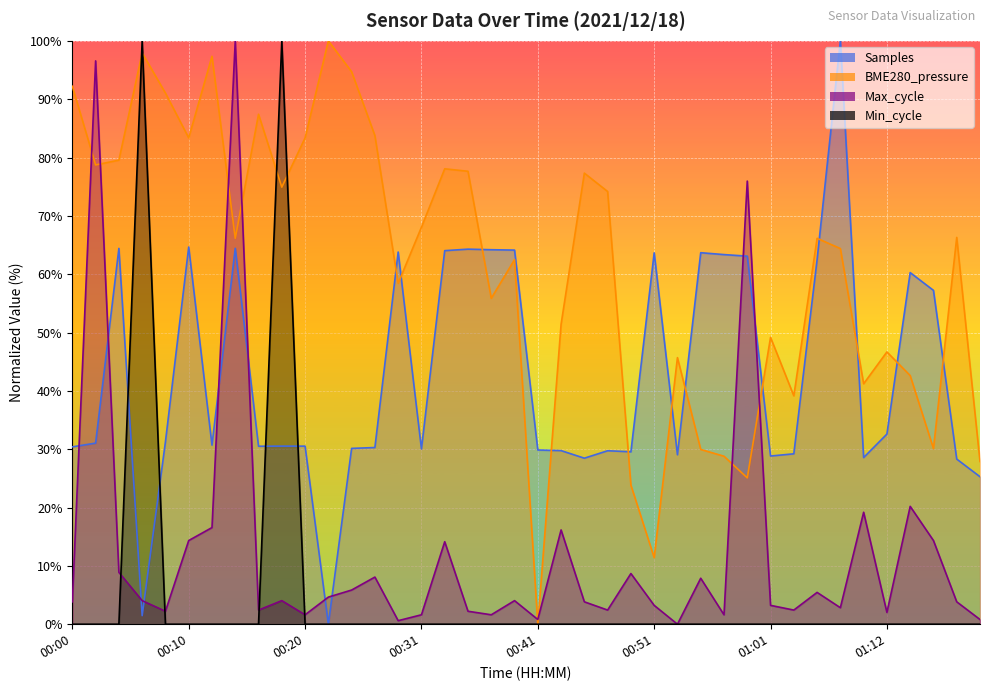

List the labels in order of BME280_pressure value, largest first.

00:23, 00:06, 00:12, 00:25, 00:00, 00:08, 00:16, 00:27, 00:10, 00:20, 00:04, 00:02, 00:33, 00:35, 00:45, 00:18, 00:47, 00:31, 01:25, 00:14, 01:05, 01:07, 00:39, 00:29, 00:37, 00:43, 01:01, 01:12, 00:53, 01:16, 01:10, 01:03, 01:23, 00:55, 00:57, 01:27, 00:59, 00:49, 00:51, 00:41